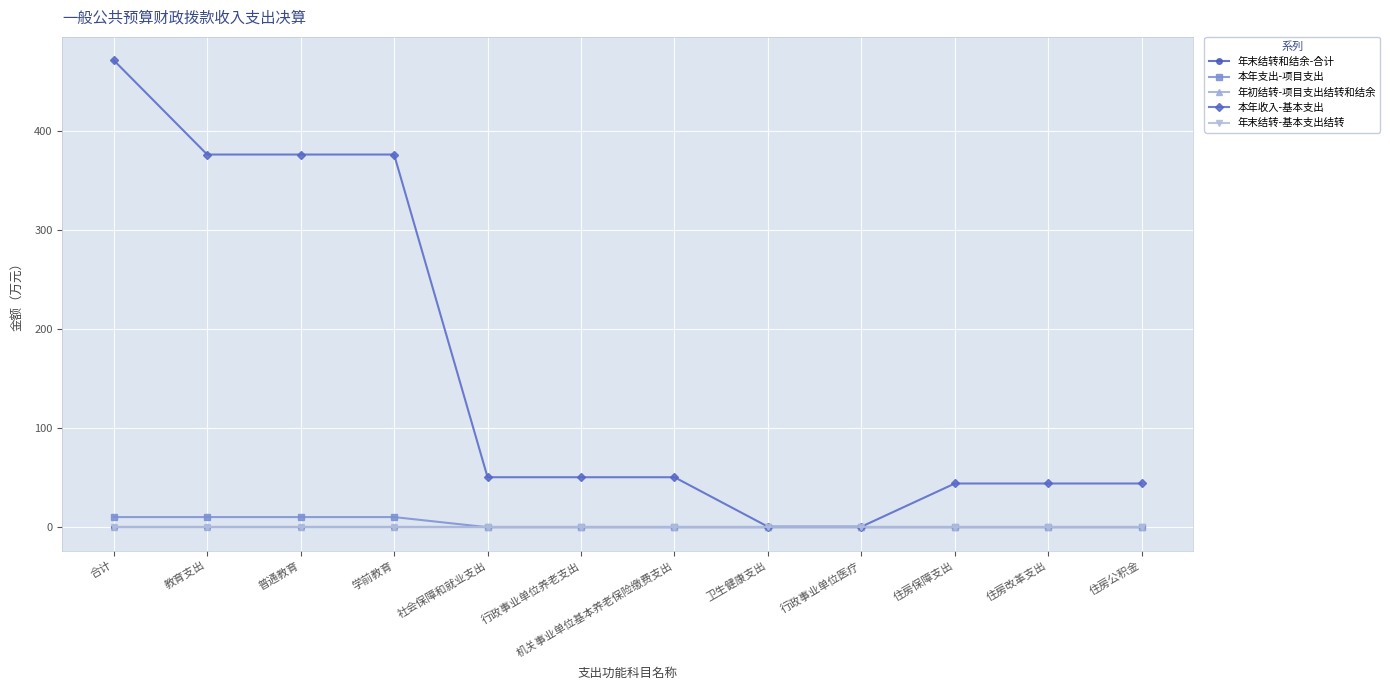

What position from the right is 住房保障支出?

3